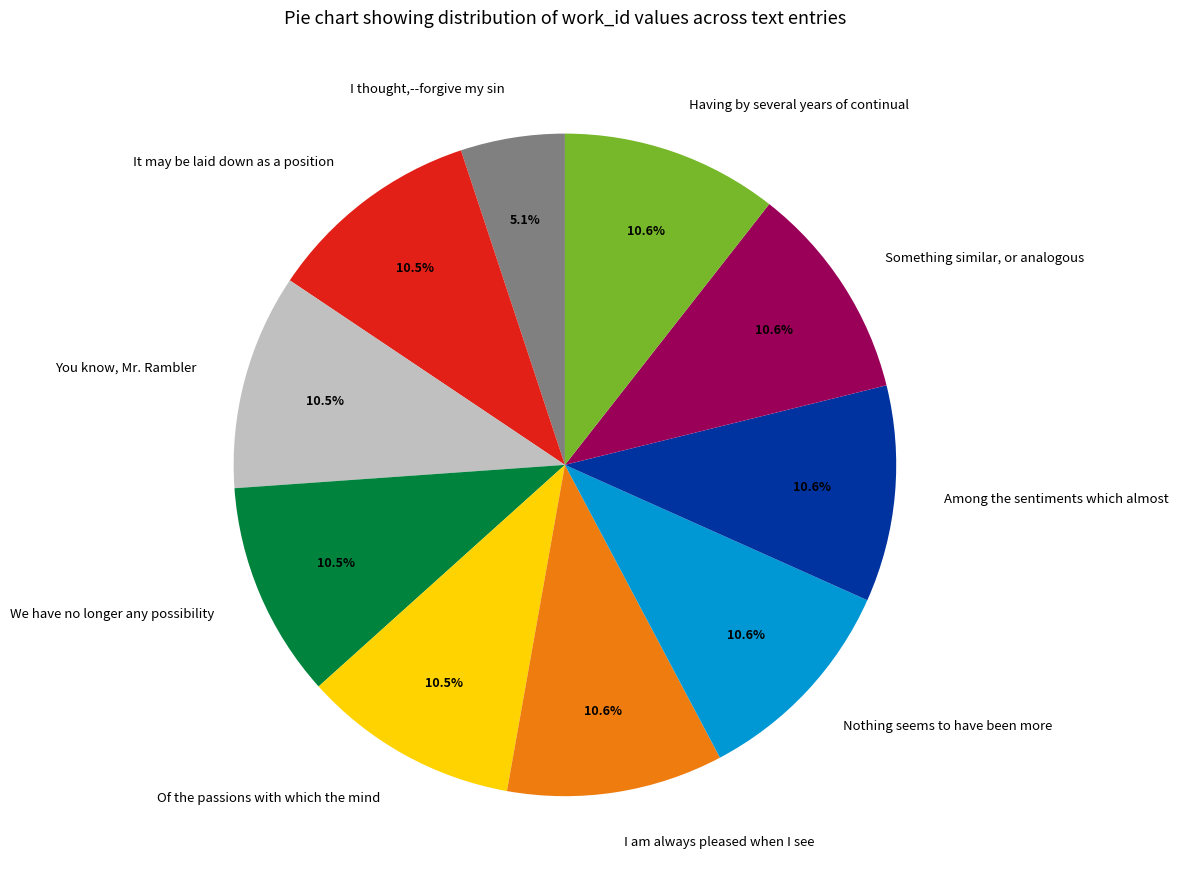

To the nearest percent, what is the average slice percentage?

10%